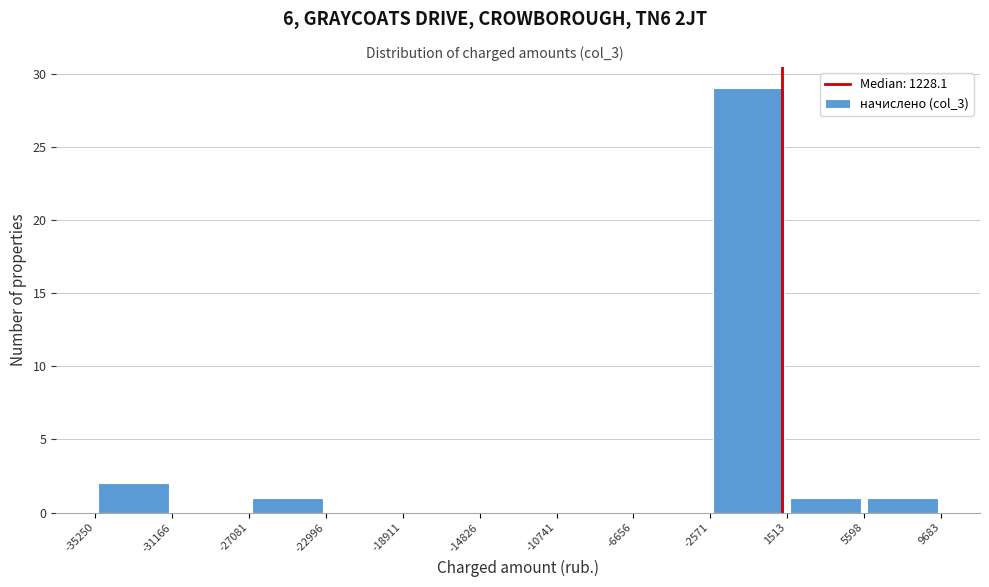

Reading left to right, transcribe this chart: for each bar, give the range it covers on the x-axis and its height. The values are not printed on the chart, so give them approximately, as read against the axis.

-35250 to -31166: 2
-31166 to -27081: 0
-27081 to -22996: 1
-22996 to -18911: 0
-18911 to -14826: 0
-14826 to -10741: 0
-10741 to -6656: 0
-6656 to -2571: 0
-2571 to 1513: 29
1513 to 5598: 1
5598 to 9683: 1